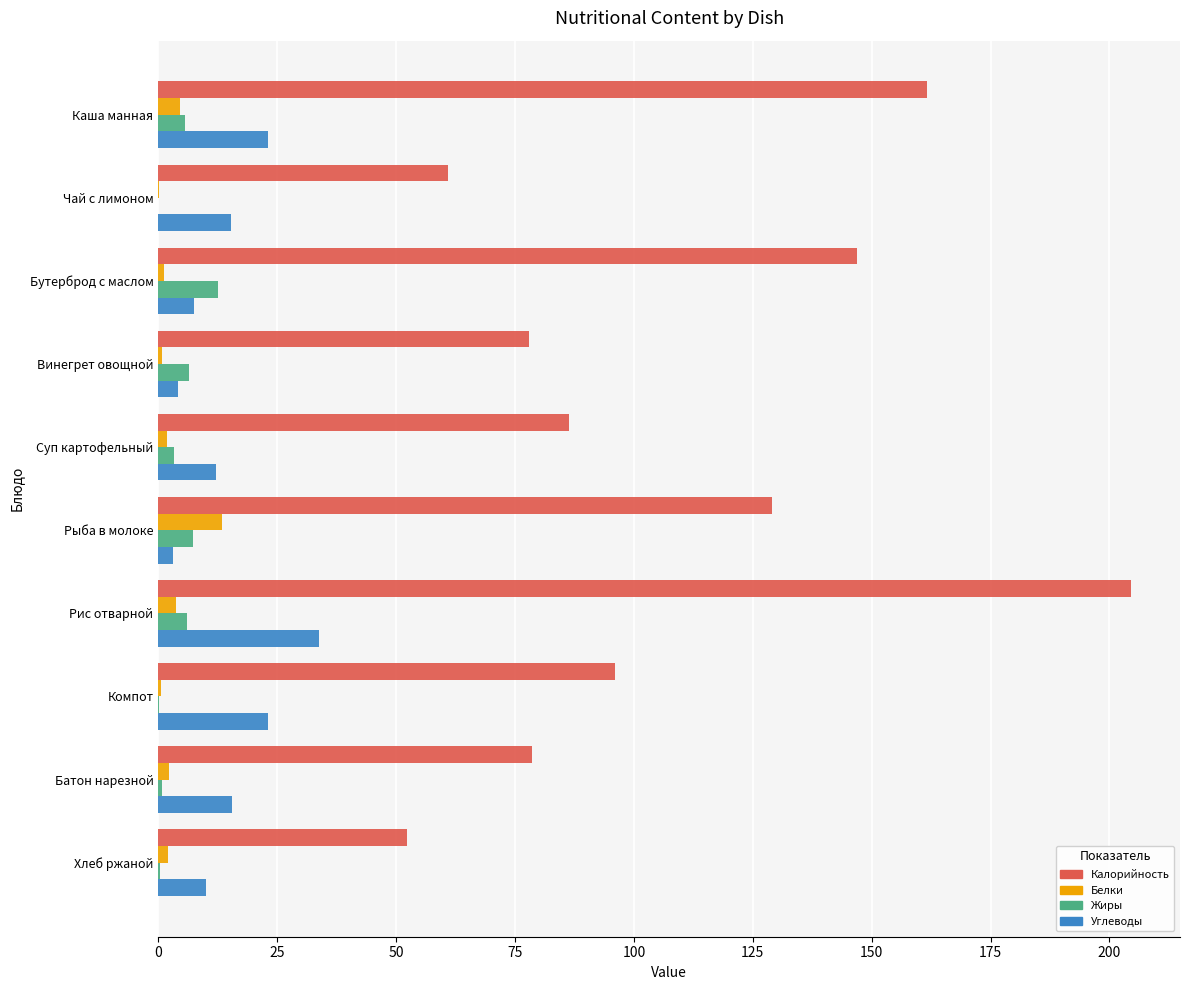

Which category has the highest value in the Белки series?

Рыба в молоке